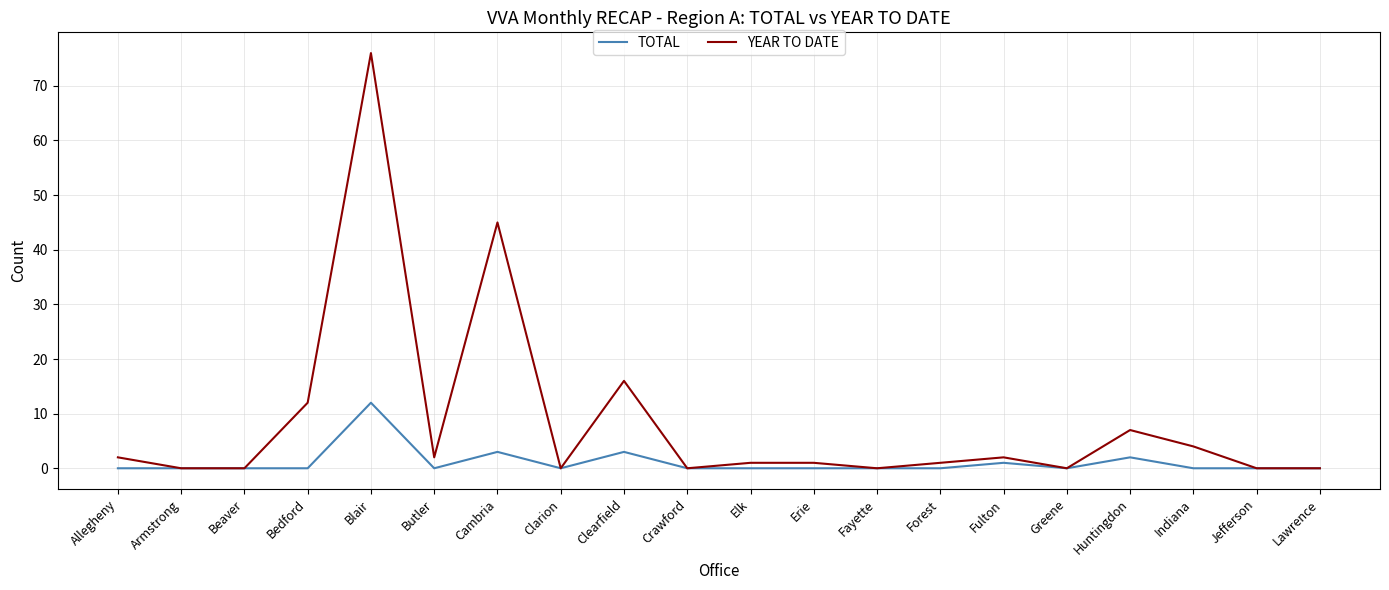

Rank the series by their maximum value, from lowest to highest.

TOTAL, YEAR TO DATE